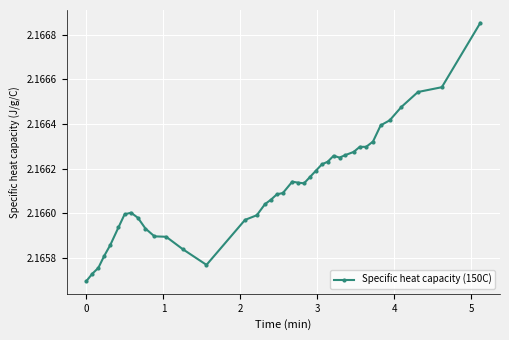

How many values are between 2 and 3?

40